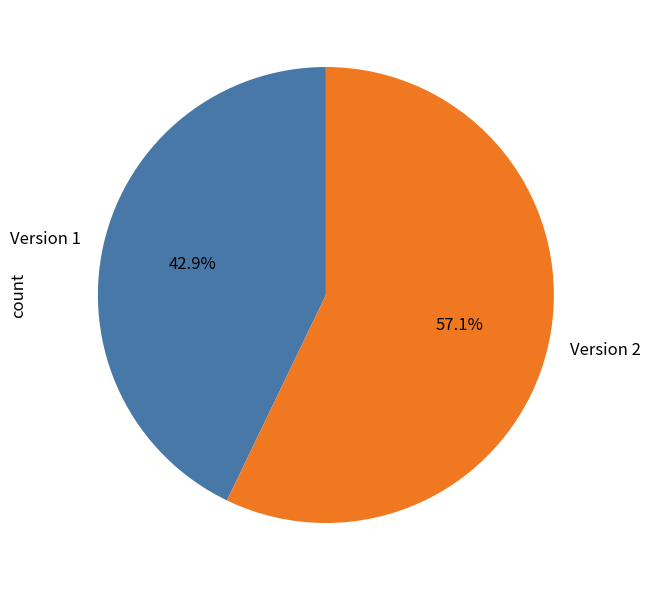

What percentage is NOT represented by Version 1?

57.1%